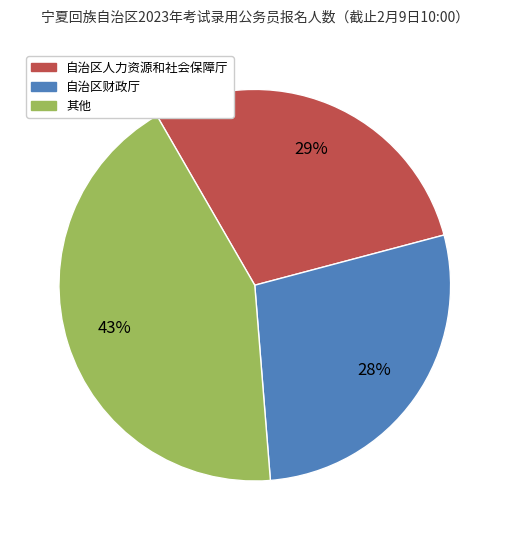

To the nearest percent, what is the difference between the largest and smallest slice percentages?

15%